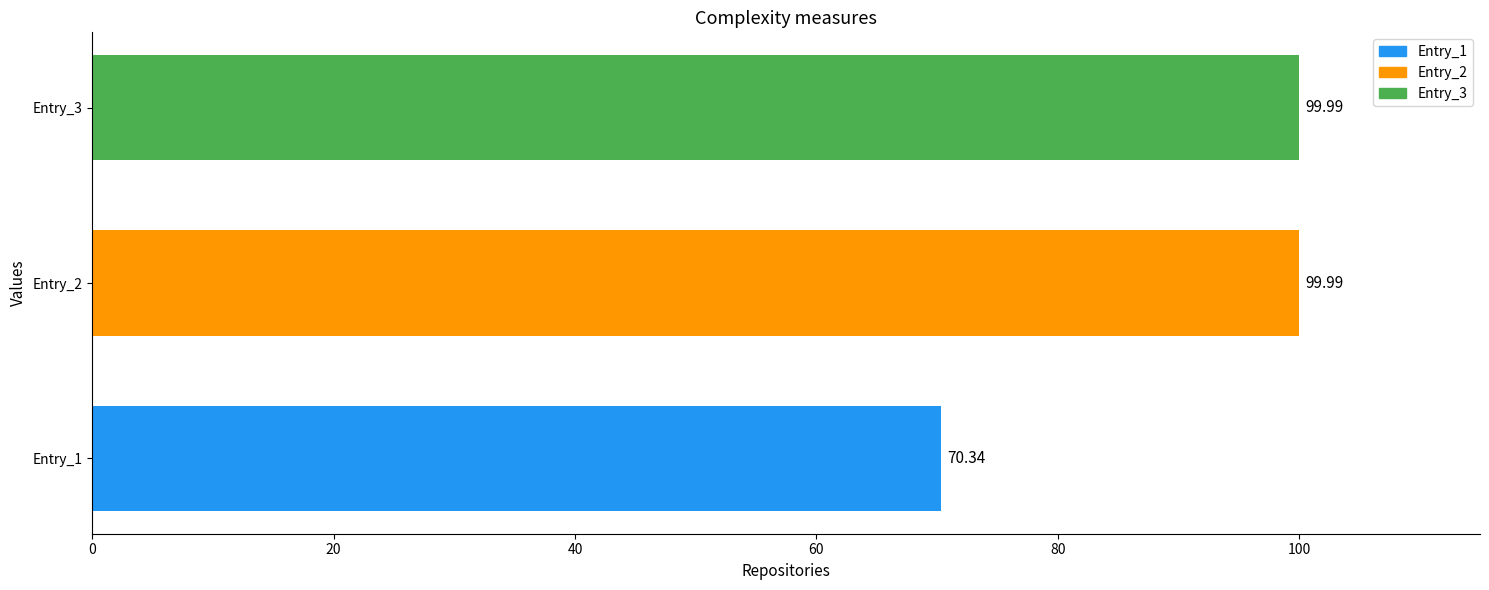

Between Entry_3 and Entry_1, which is larger?

Entry_3